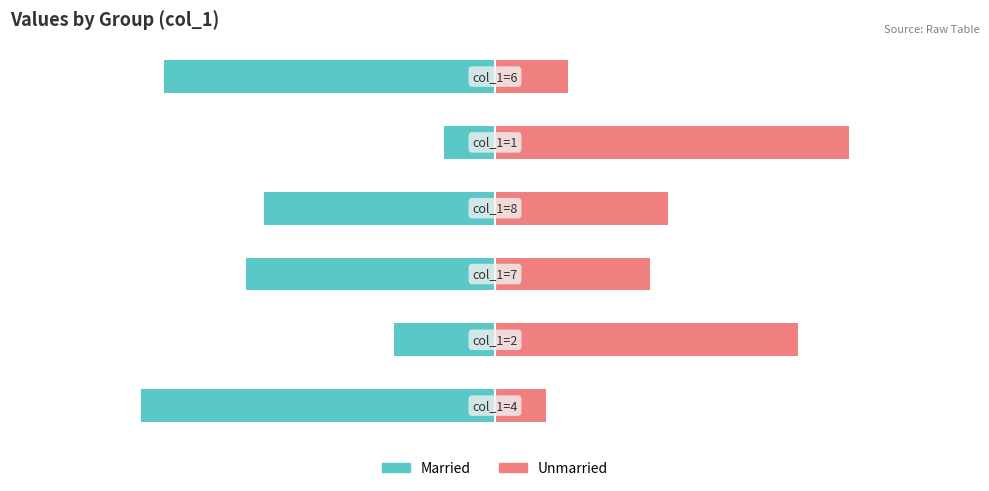

How many categories are shown in the chart?

6